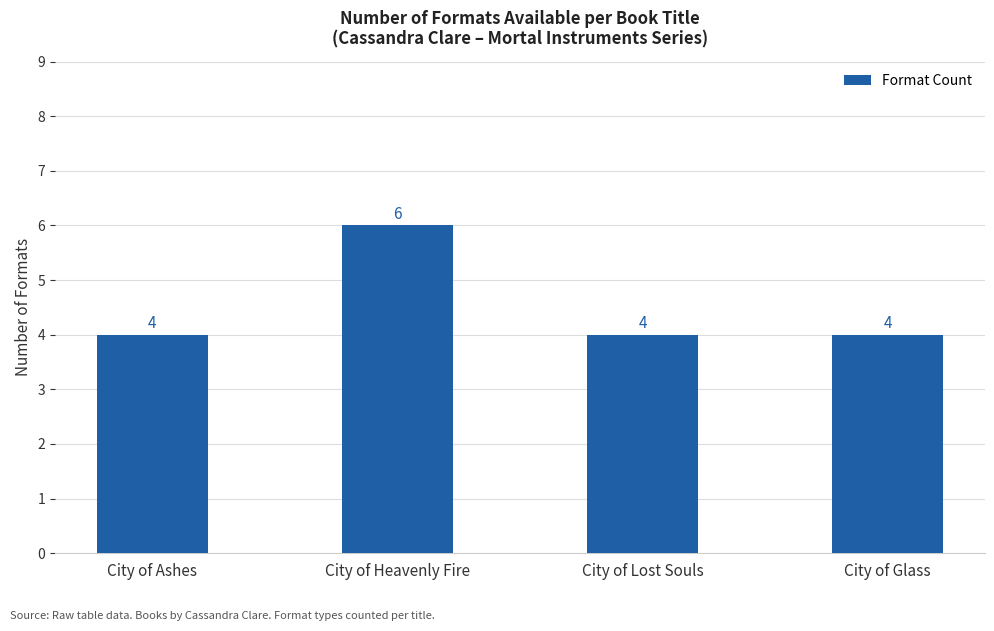

The chart shows a value of 4 at City of Ashes. True or false?

True